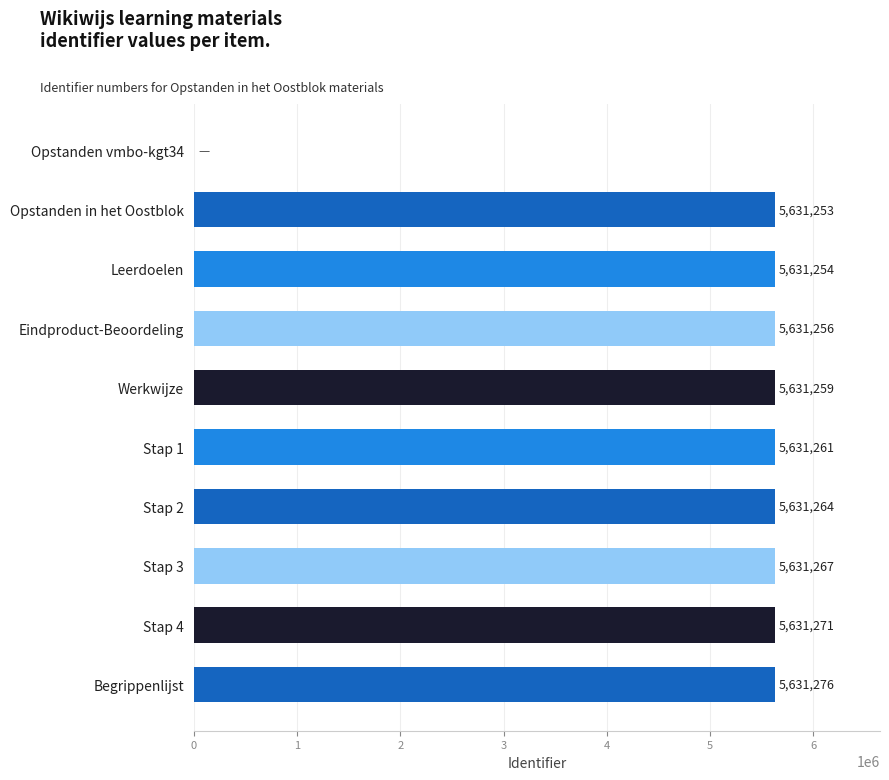

Reading top to bottom, transcribe all the data shown in this chart.

Opstanden vmbo-kgt34=0	Opstanden in het Oostblok=5631253	Leerdoelen=5631254	Eindproduct-Beoordeling=5631256	Werkwijze=5631259	Stap 1=5631261	Stap 2=5631264	Stap 3=5631267	Stap 4=5631271	Begrippenlijst=5631276